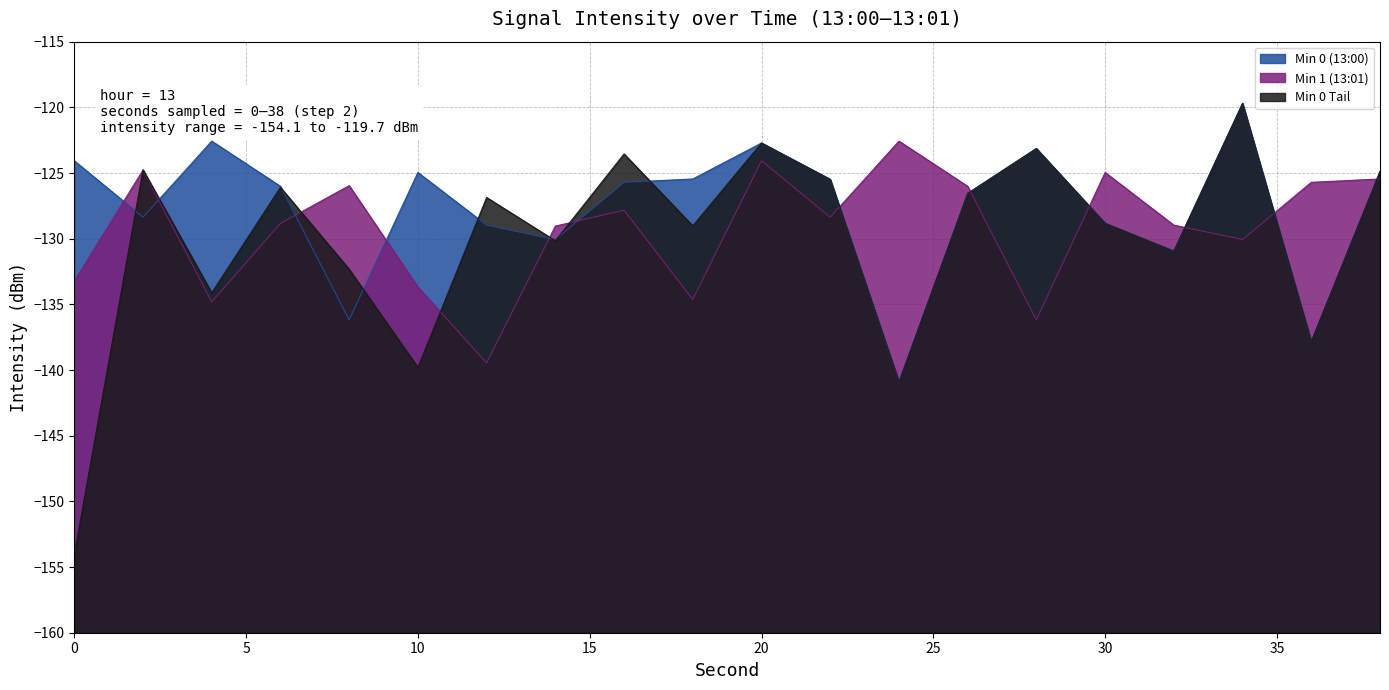

What are all the series names shown in the legend?

Min 0 (13:00), Min 1 (13:01), Min 0 Tail